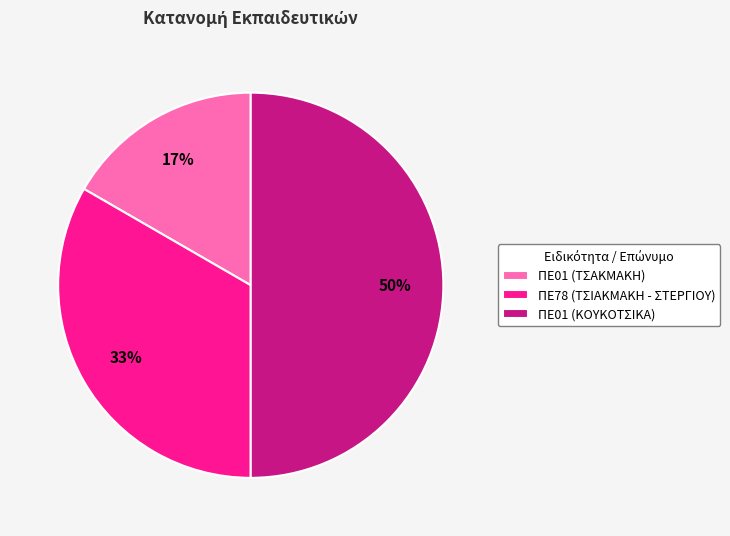

To the nearest percent, what portion does ΠΕ01 (ΚΟΥΚΟΤΣΙΚΑ) represent?

50%